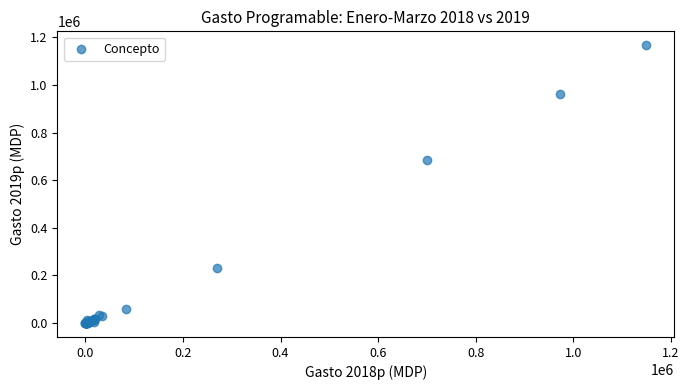

What Y value in the scatter plot is closest to 583481?

684220.9